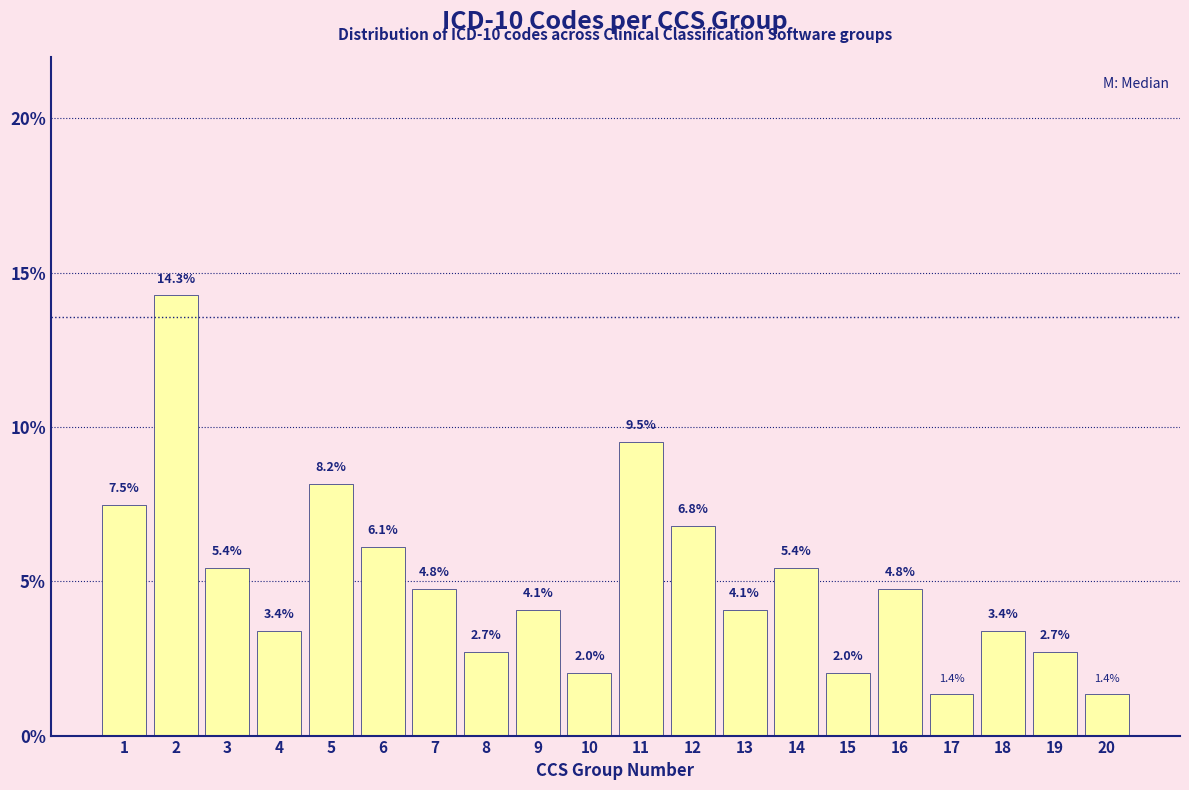

Reading right to left, what are all the values shown in this chart?

20=1.4	19=2.7	18=3.4	17=1.4	16=4.8	15=2.0	14=5.4	13=4.1	12=6.8	11=9.5	10=2.0	9=4.1	8=2.7	7=4.8	6=6.1	5=8.2	4=3.4	3=5.4	2=14.3	1=7.5